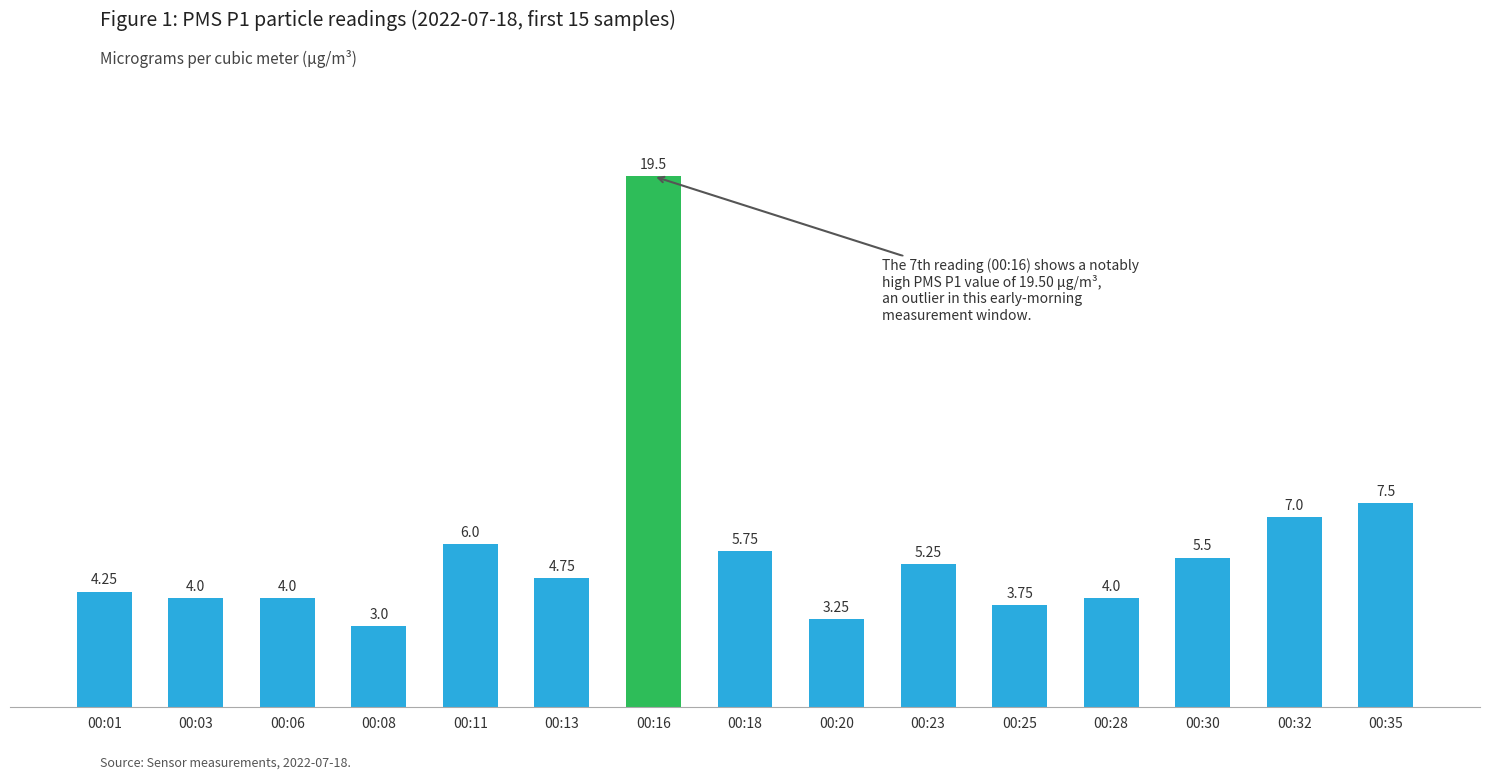

Approximately how many times larger is the value at 00:32 compared to 00:16?

0.4